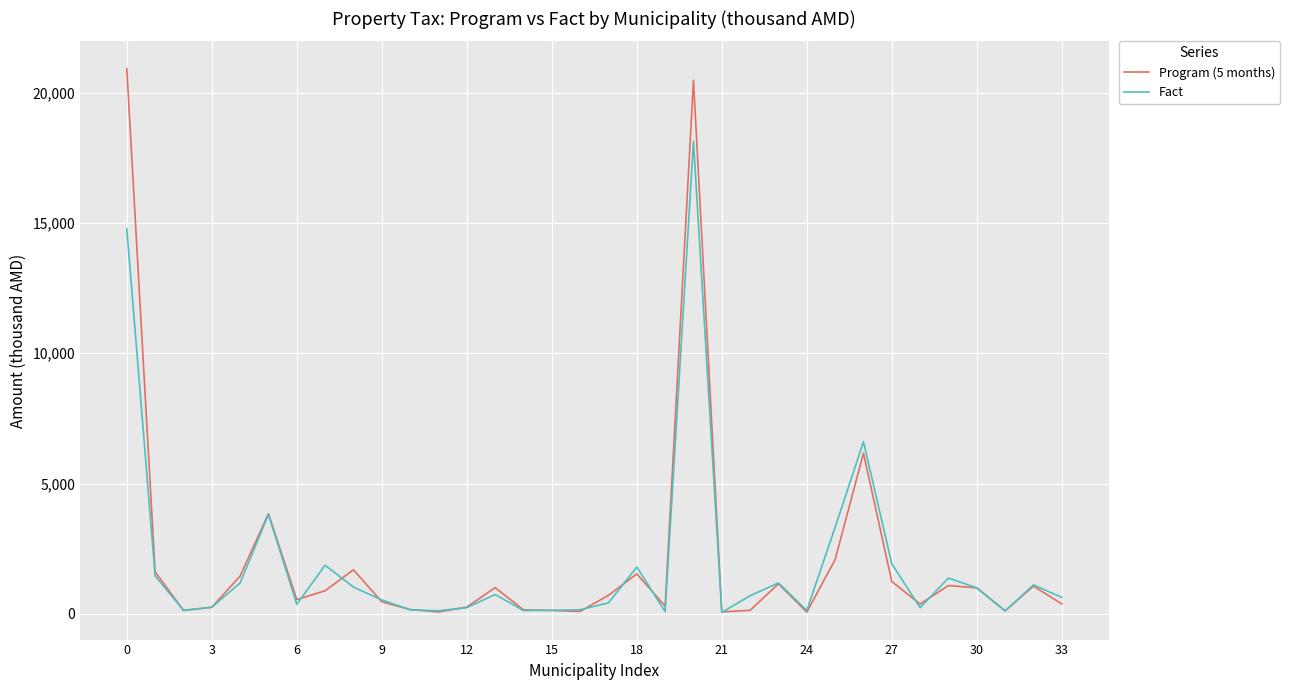

Which series has the largest range (max minus min)?

Program (5 months)